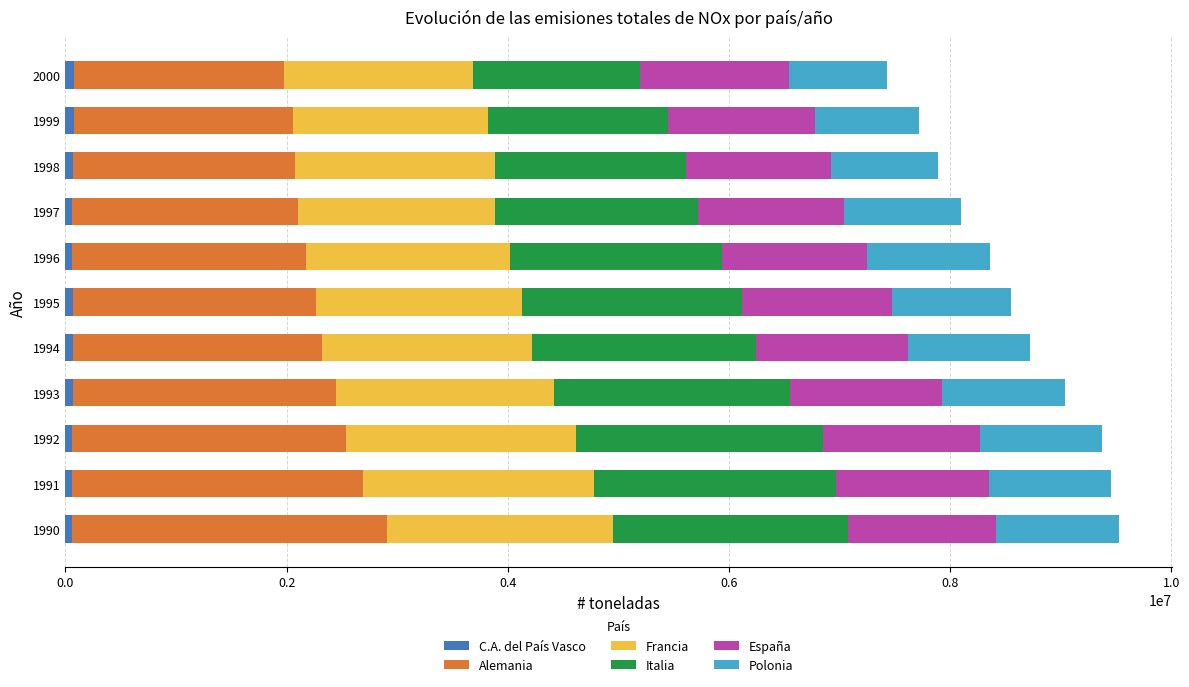

How many series are shown in this chart?

6